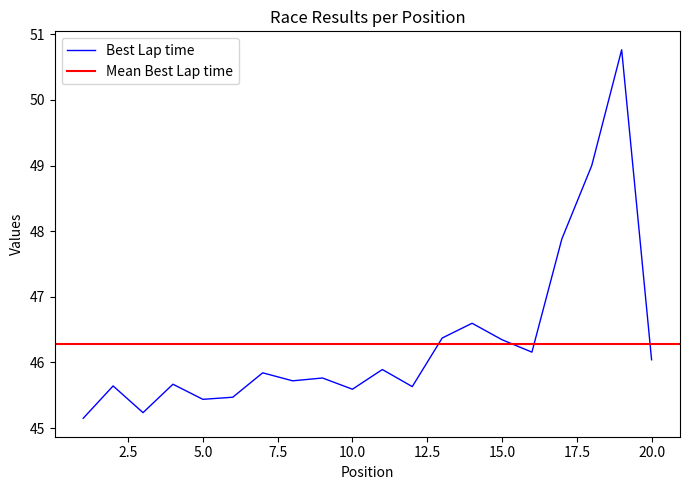

What is the highest value of the Best Lap time series?

50.8